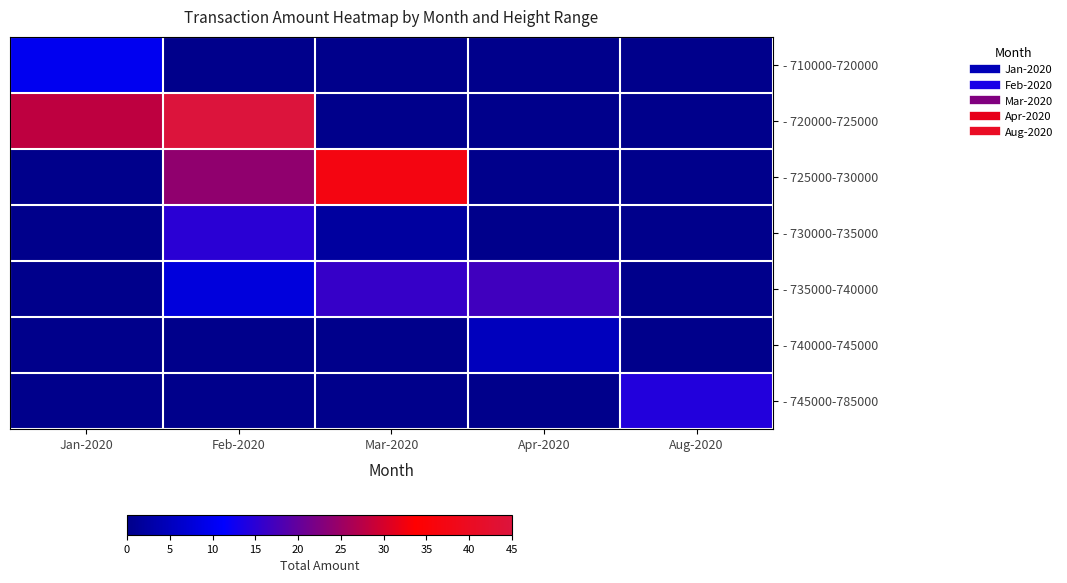

Reading left to right, transcribe all the data shown in this chart.

- 710000-720000: Jan-2020=10.0	Feb-2020=0.0	Mar-2020=0.0	Apr-2020=0.0	Aug-2020=0.0
- 720000-725000: Jan-2020=28.0	Feb-2020=45.0	Mar-2020=0.0	Apr-2020=0.0	Aug-2020=0.0
- 725000-730000: Jan-2020=0.0	Feb-2020=24.0	Mar-2020=37.0	Apr-2020=0.0	Aug-2020=0.0
- 730000-735000: Jan-2020=0.0	Feb-2020=15.0	Mar-2020=2.0	Apr-2020=0.0	Aug-2020=0.0
- 735000-740000: Jan-2020=0.0	Feb-2020=8.0	Mar-2020=16.0	Apr-2020=17.0	Aug-2020=0.0
- 740000-745000: Jan-2020=0.0	Feb-2020=0.0	Mar-2020=0.0	Apr-2020=5.0	Aug-2020=0.0
- 745000-785000: Jan-2020=0.0	Feb-2020=0.0	Mar-2020=0.0	Apr-2020=0.0	Aug-2020=14.3